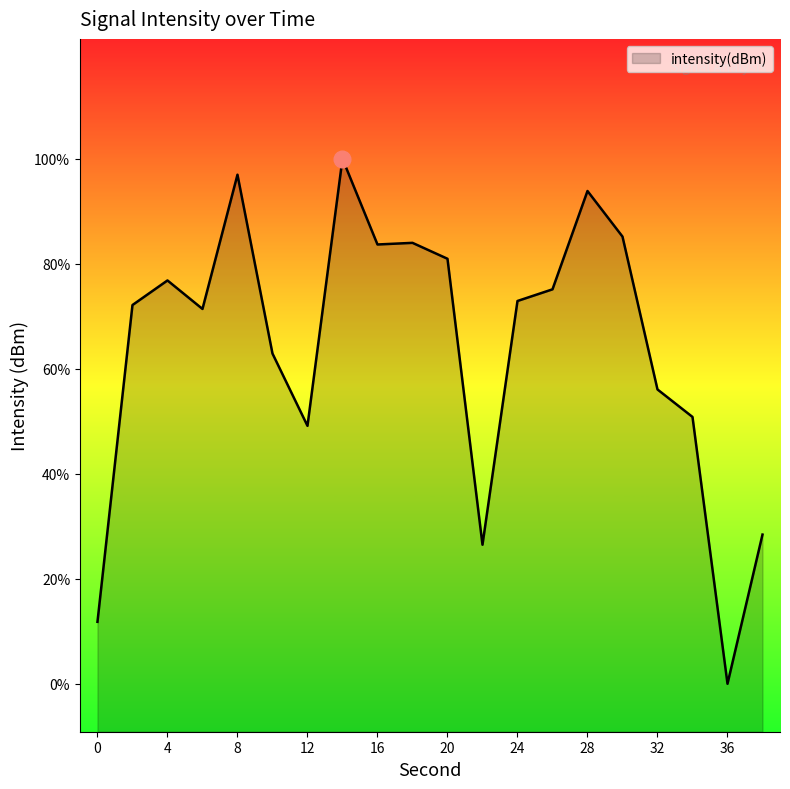

Reading left to right, list all the values displayed in this chart.

0=-145.7	2=-132.5	4=-131.5	6=-132.7	8=-127.1	10=-134.5	12=-137.6	14=-126.4	16=-130.0	18=-129.9	20=-130.6	22=-142.5	24=-132.4	26=-131.9	28=-127.8	30=-129.7	32=-136.0	34=-137.2	36=-148.3	38=-142.1